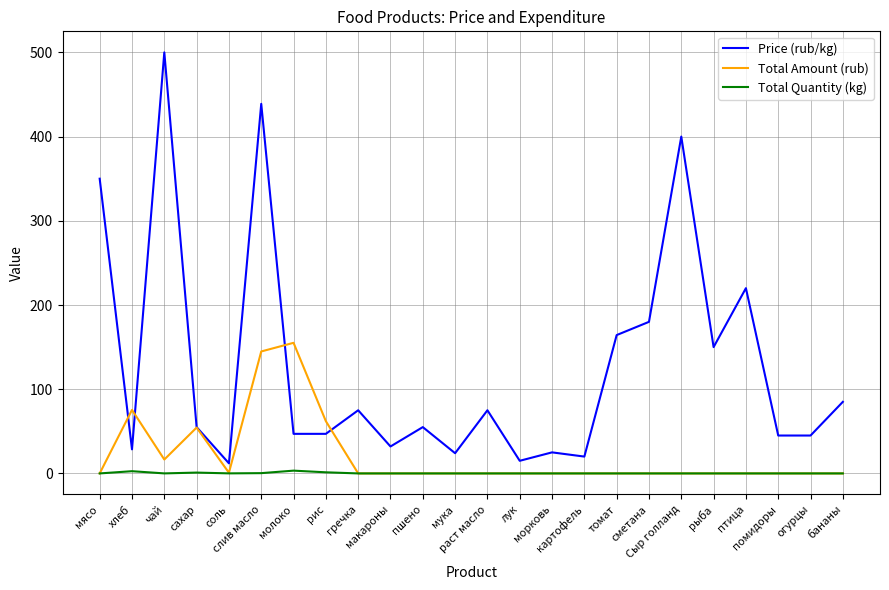

Which series has the largest range (max minus min)?

Price (rub/kg)